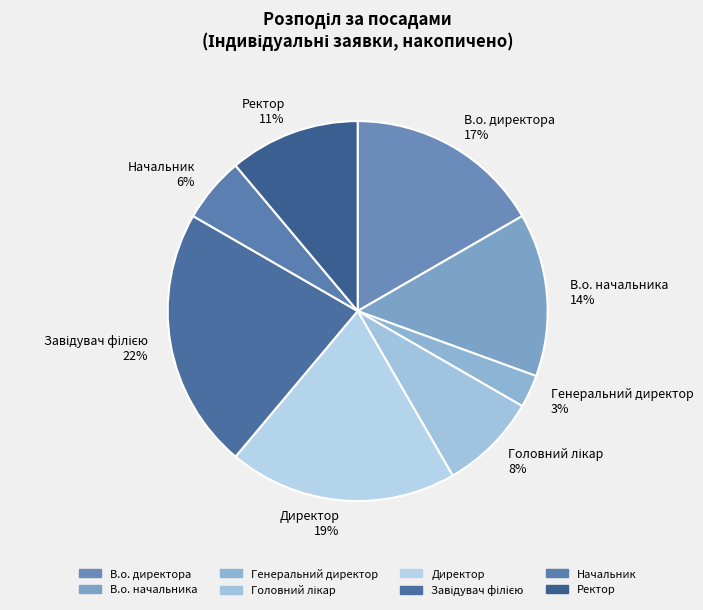

Which category has the smallest portion of the pie?

Генеральний директор